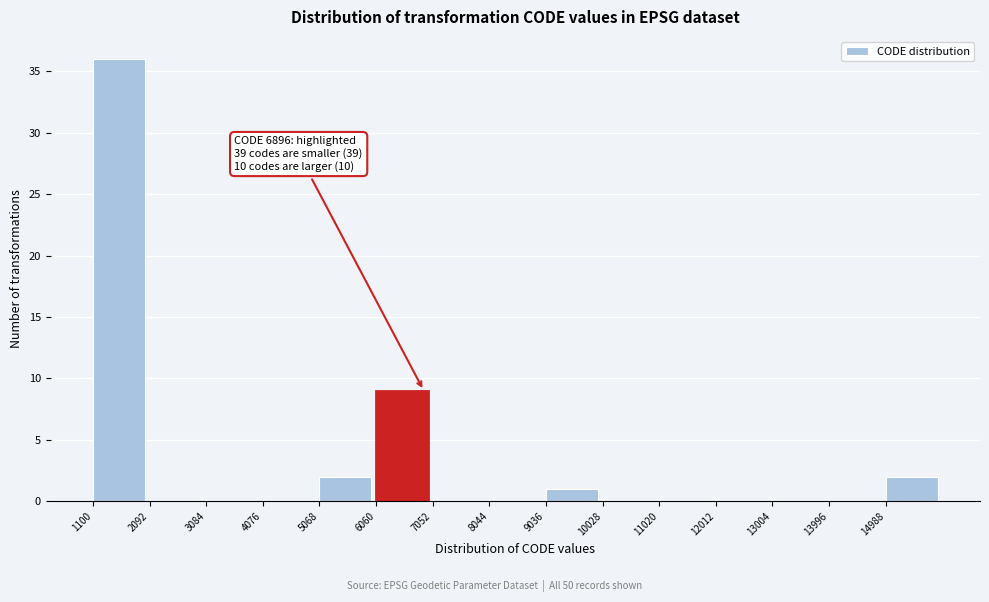

Over which range of the x-axis is the bar tallest?

1100 to 2100